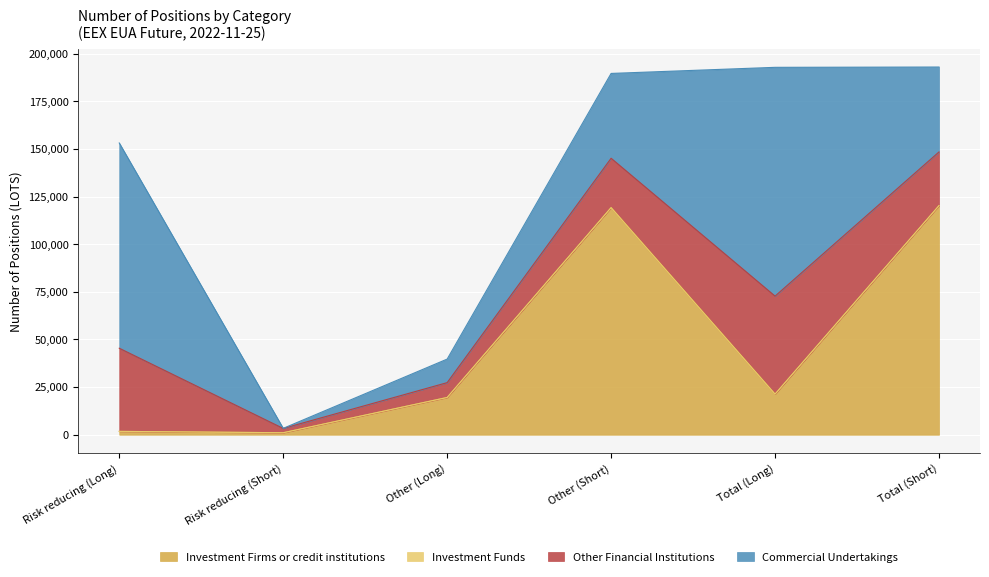

Which category has the highest value in the Other Financial Institutions series?

Total (Long)